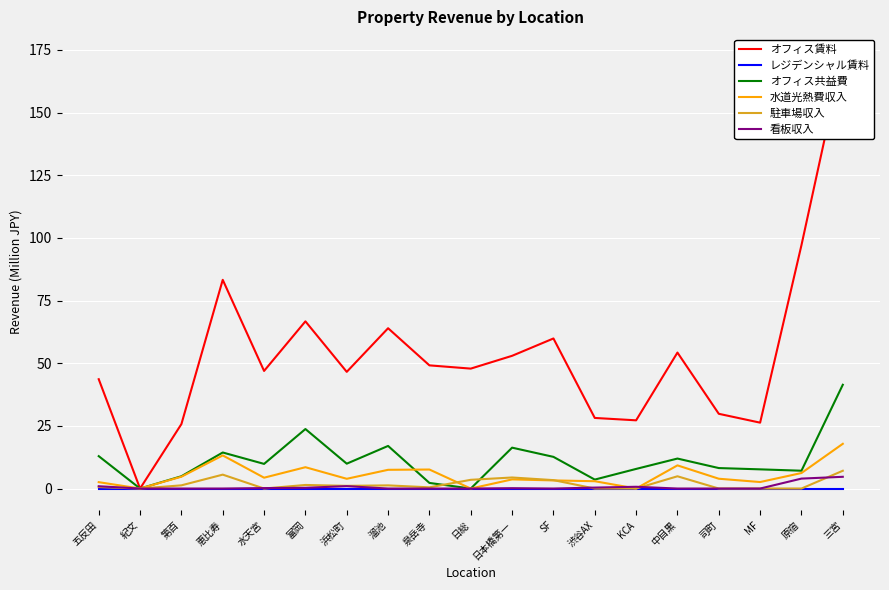

Is it true that オフィス賃料 equals 29.8 at 司町?

True